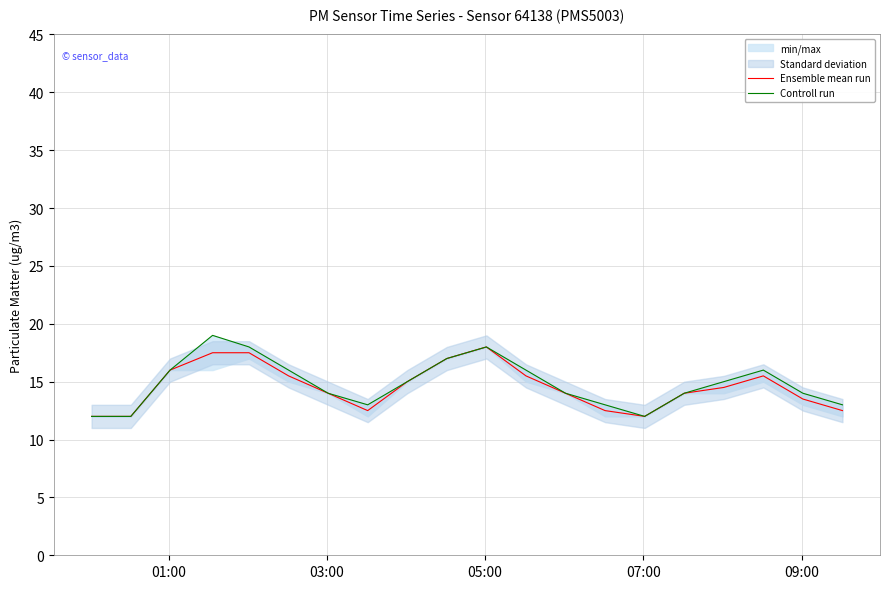

What is the minimum value for Ensemble mean run?

12.0